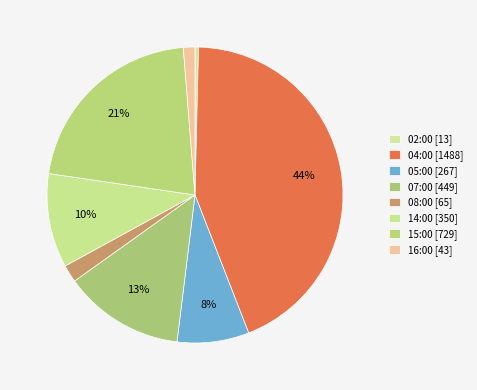

To the nearest percent, what is the difference between the largest and smallest slice percentages?

43%